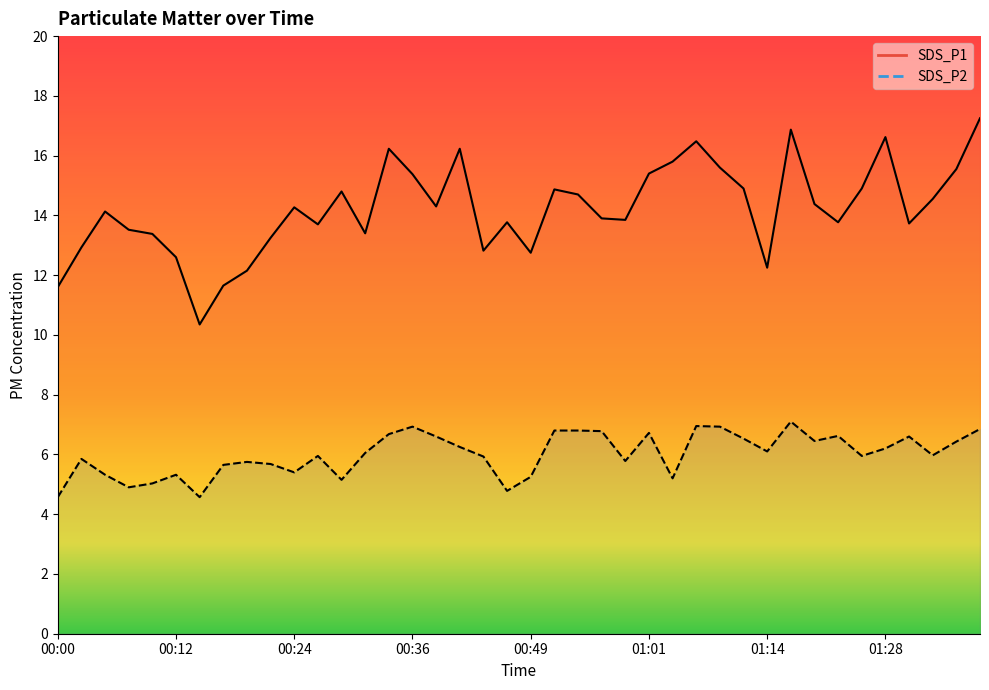

What is the difference between the maximum and minimum values in the SDS_P2 series?

2.5